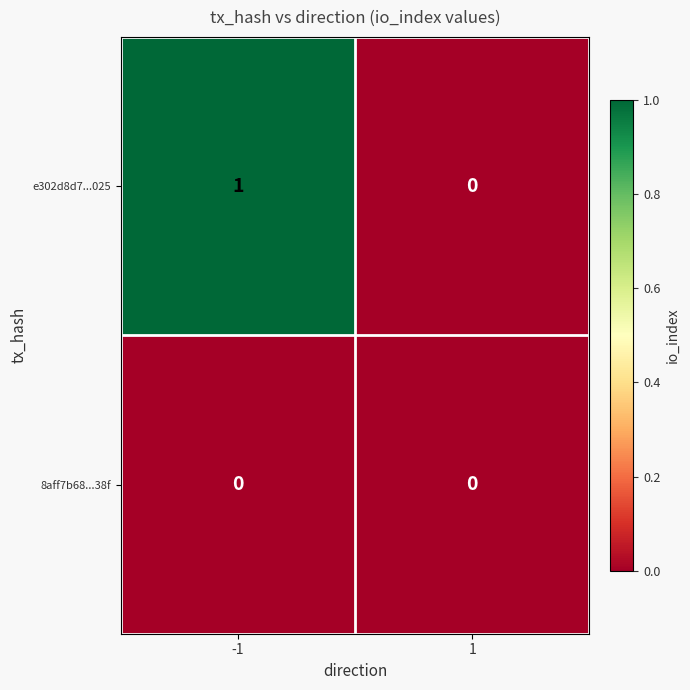

How many distinct data groups are displayed?

2